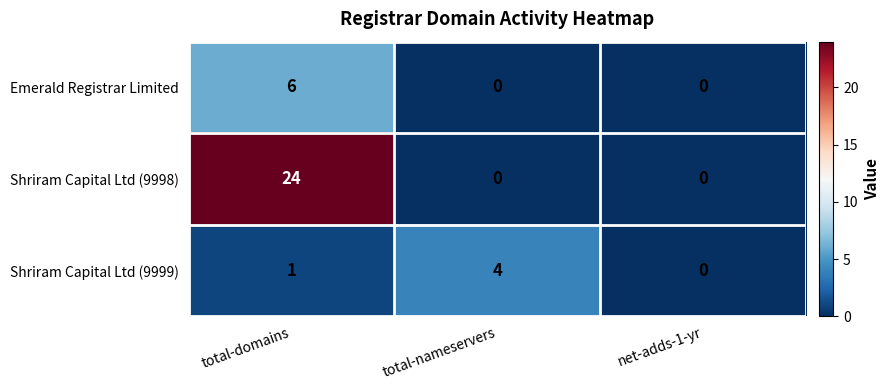

The Emerald Registrar Limited series shows 0 at total-nameservers. True or false?

True